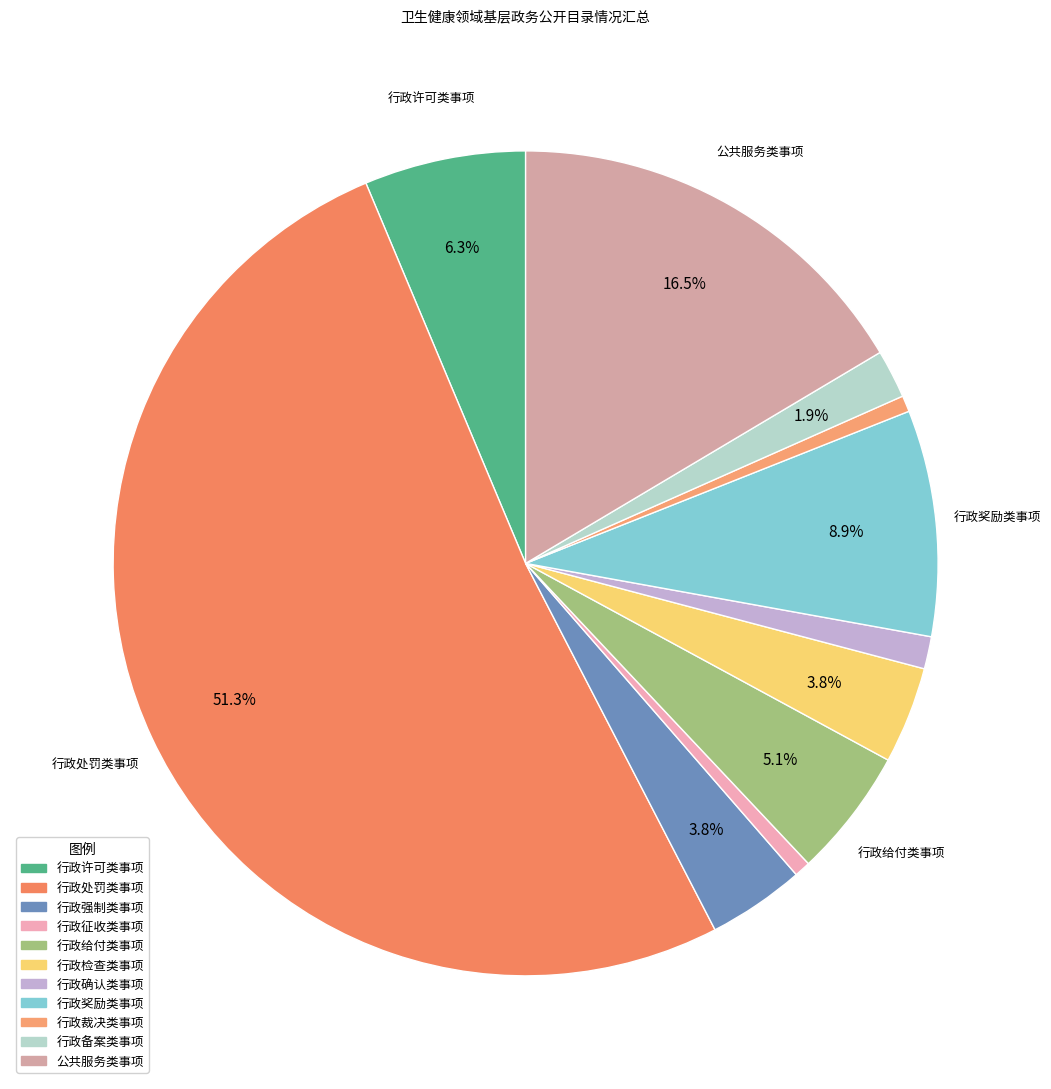

To the nearest percent, what portion does 行政检查类事项 represent?

4%